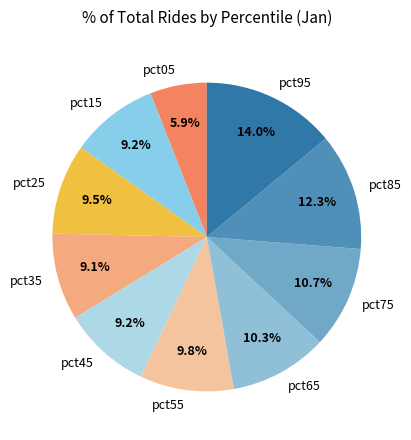

To the nearest percent, what portion does pct85 represent?

12%